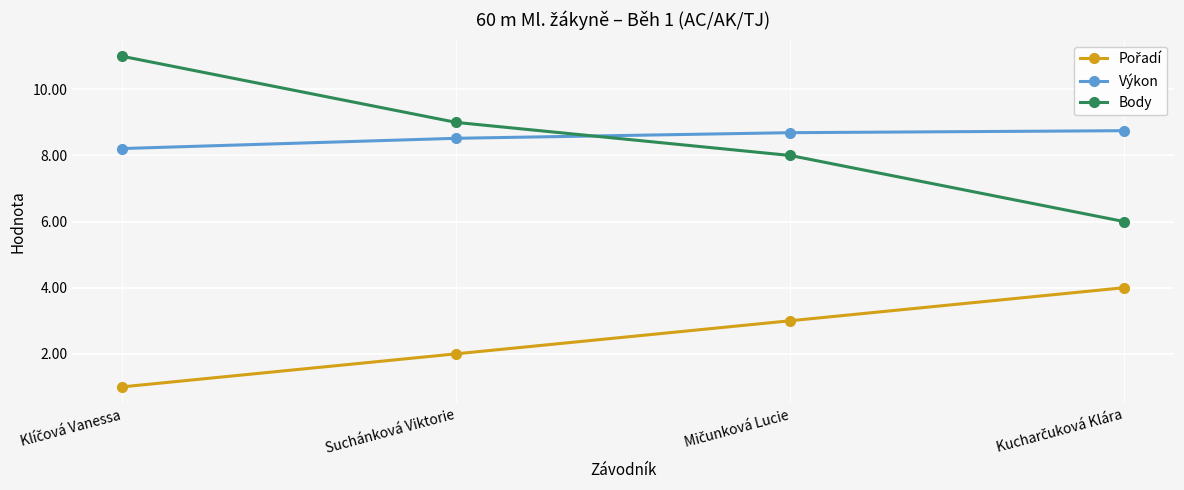

What is the value of the Výkon point at the 1st from the left?

8.2